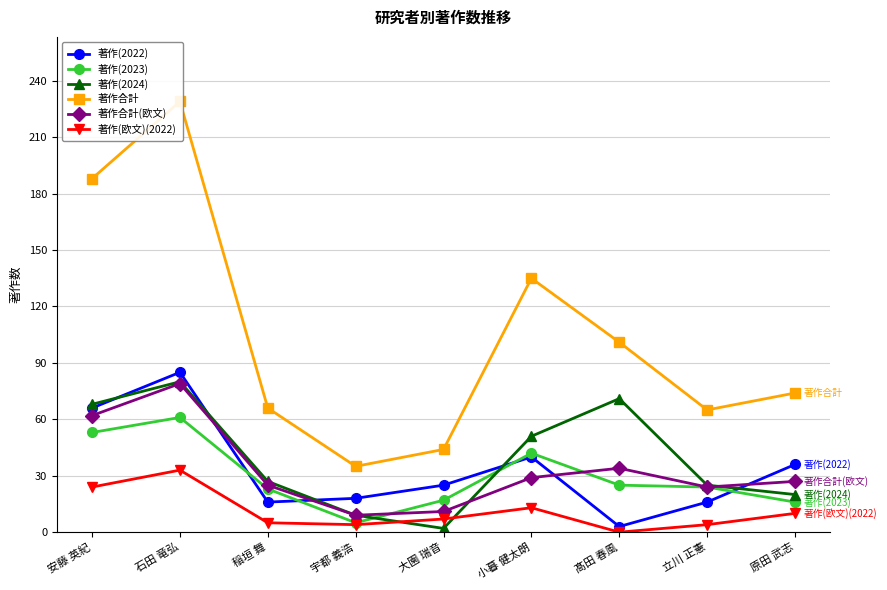

Does the chart have visible grid lines?

Yes